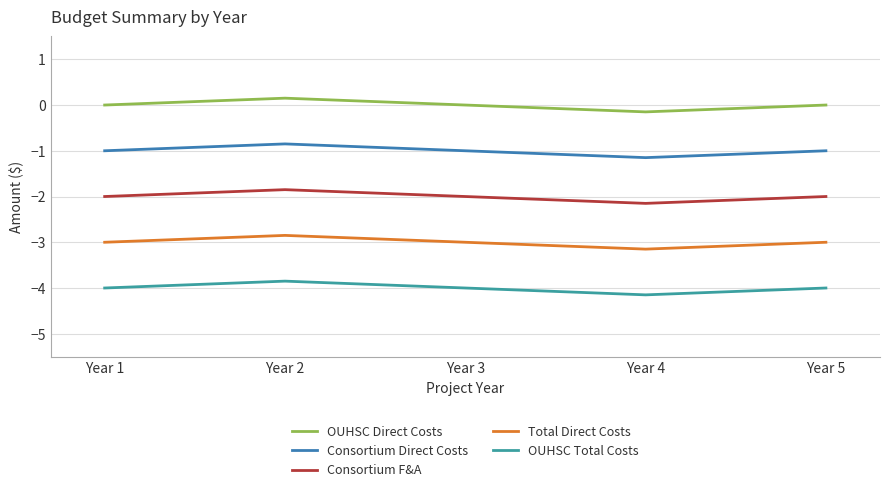

What is the difference between the maximum and second lowest values in the Total Direct Costs series?

0.1